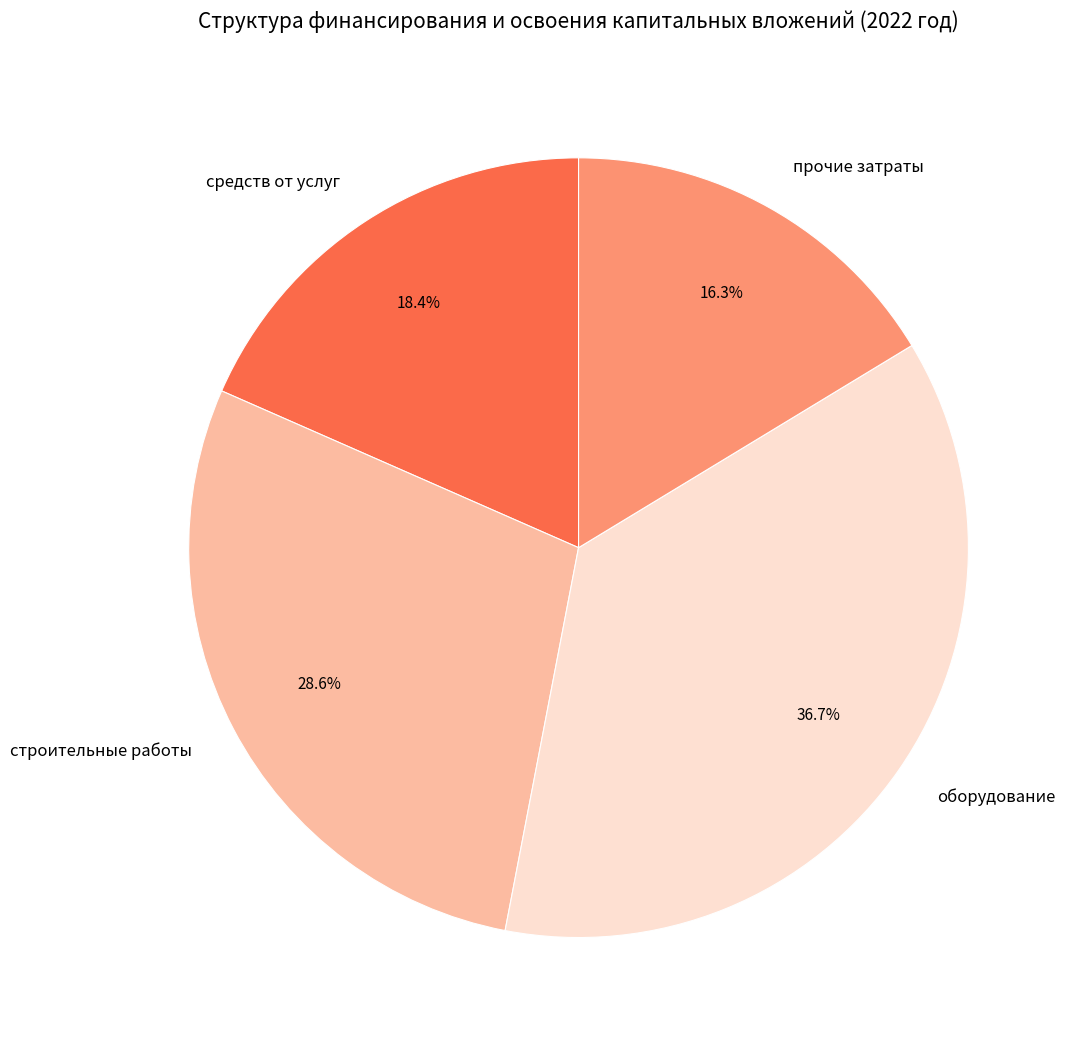

What is the total percentage of прочие затраты and оборудование?

53.0%